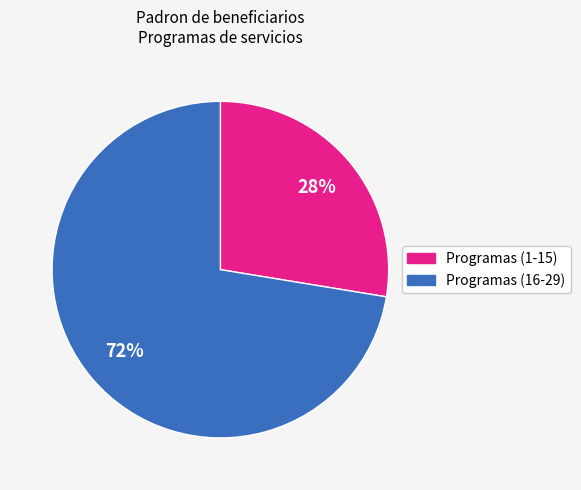

Does any single category account for the majority?

Yes